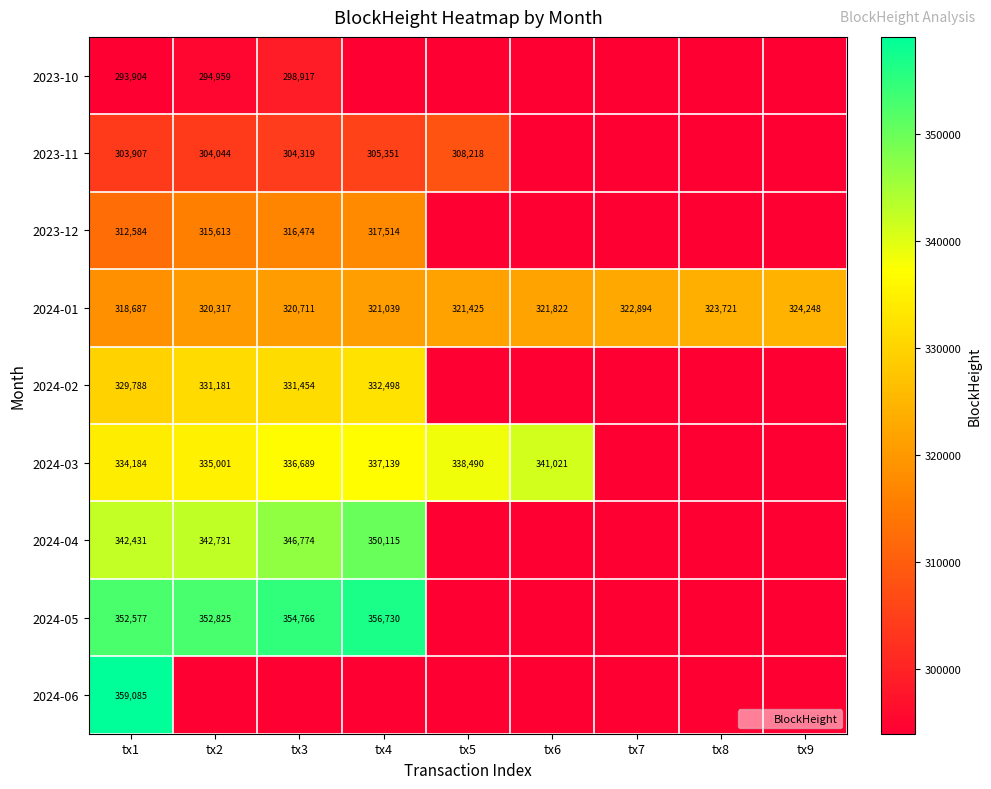

What is the approximate value of 2024-01 at tx6?

321822